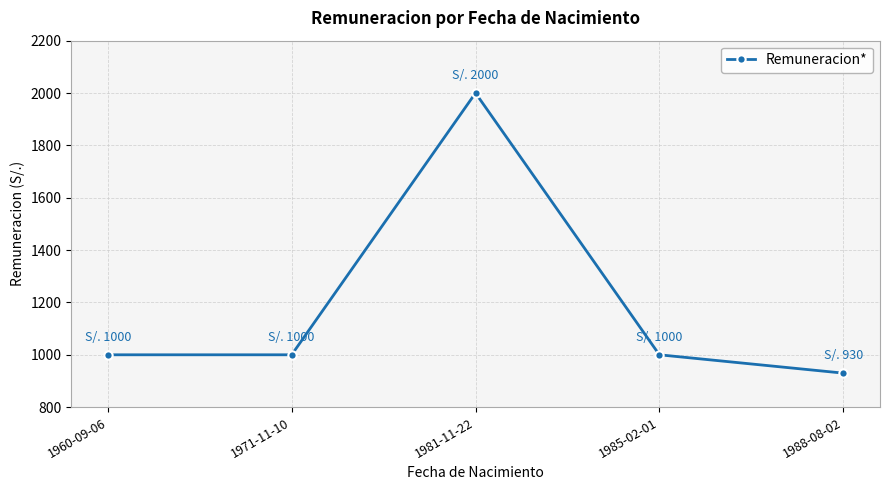

What is the label of the 2nd point from the left?

1971-11-10